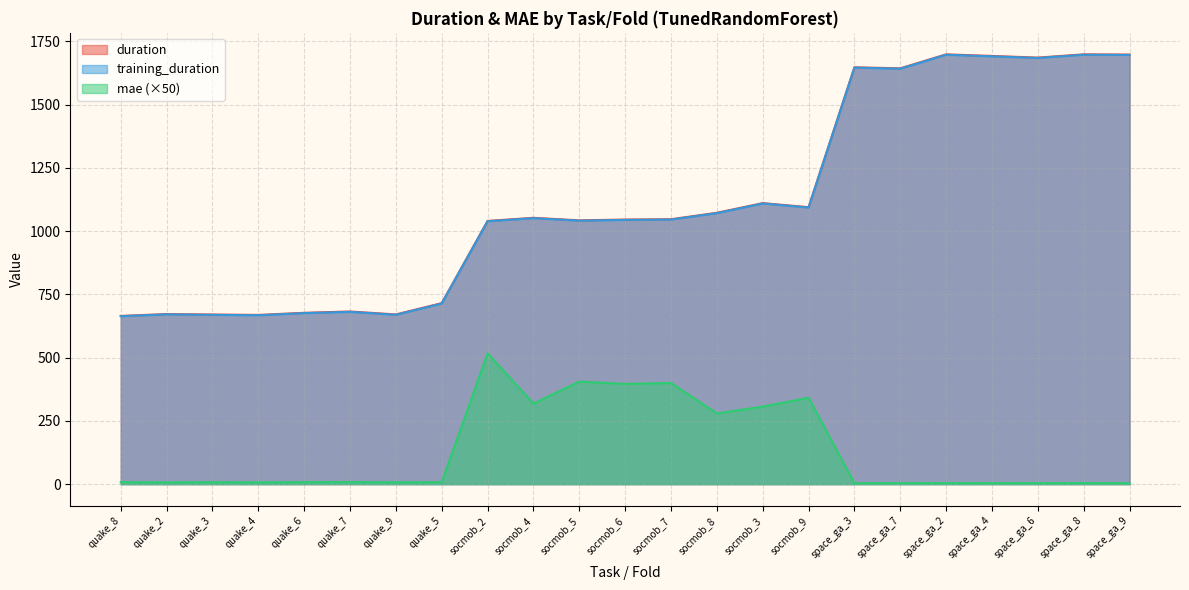

Which series has the largest total across all categories?

duration